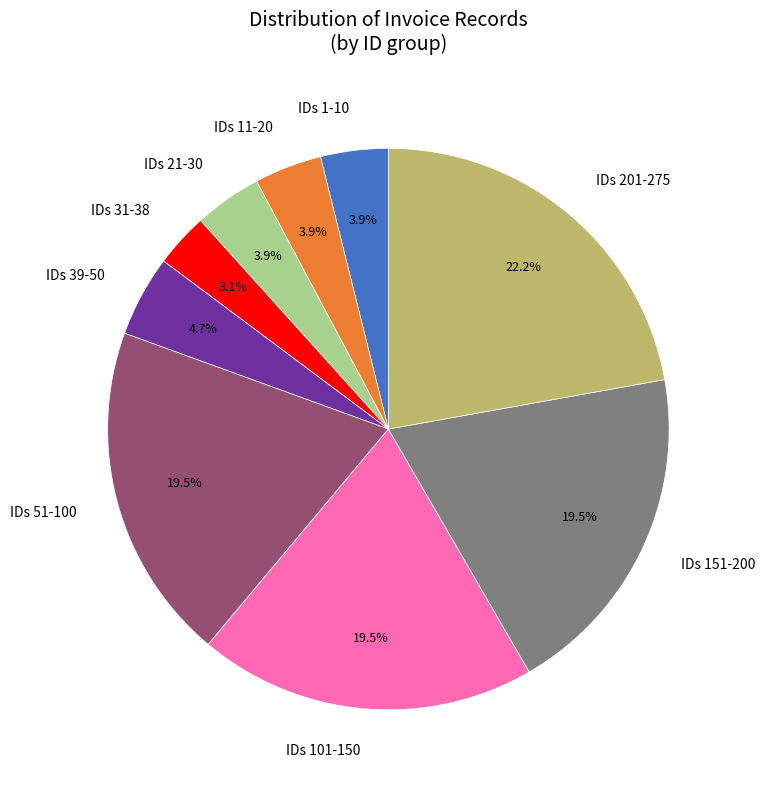

Between IDs 101-150 and IDs 31-38, which is larger?

IDs 101-150